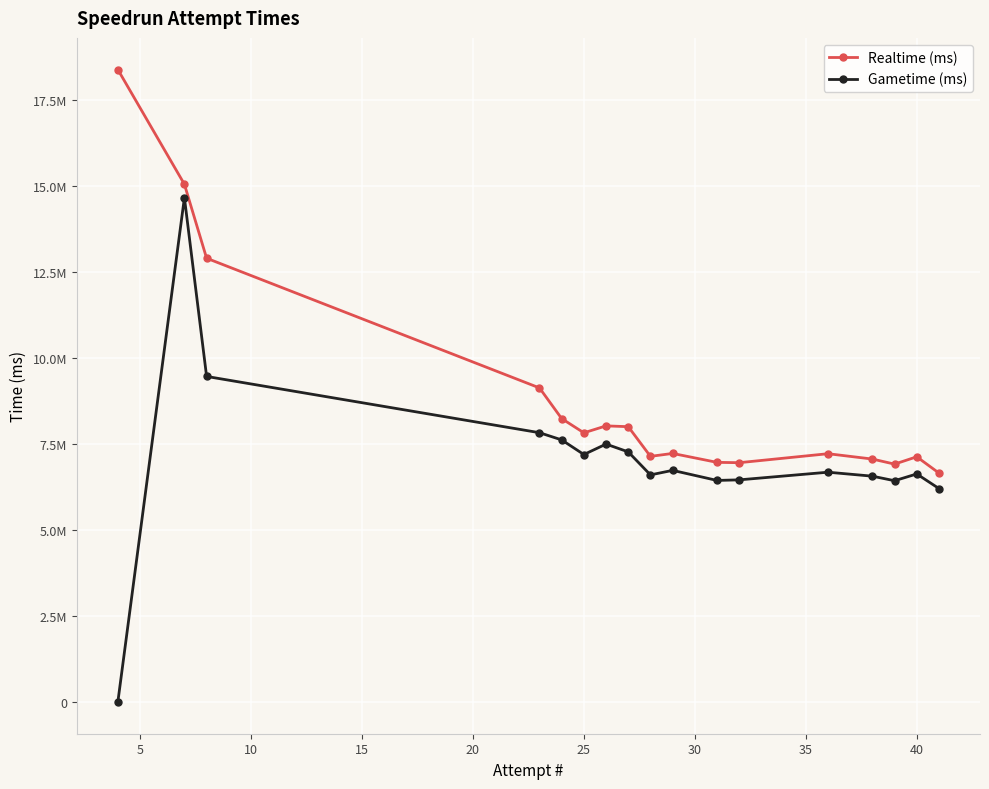

True or false: Gametime (ms) has more than 2 points higher than both neighbors.

True